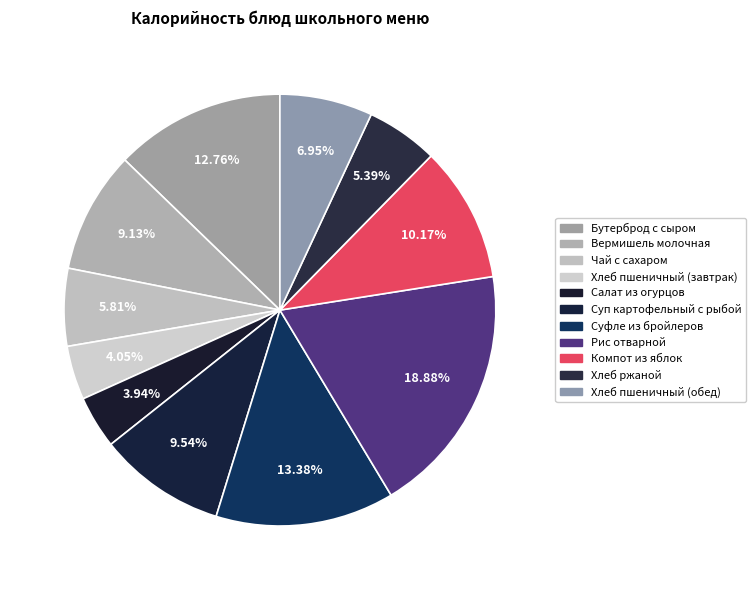

How many slices are in this pie chart?

11